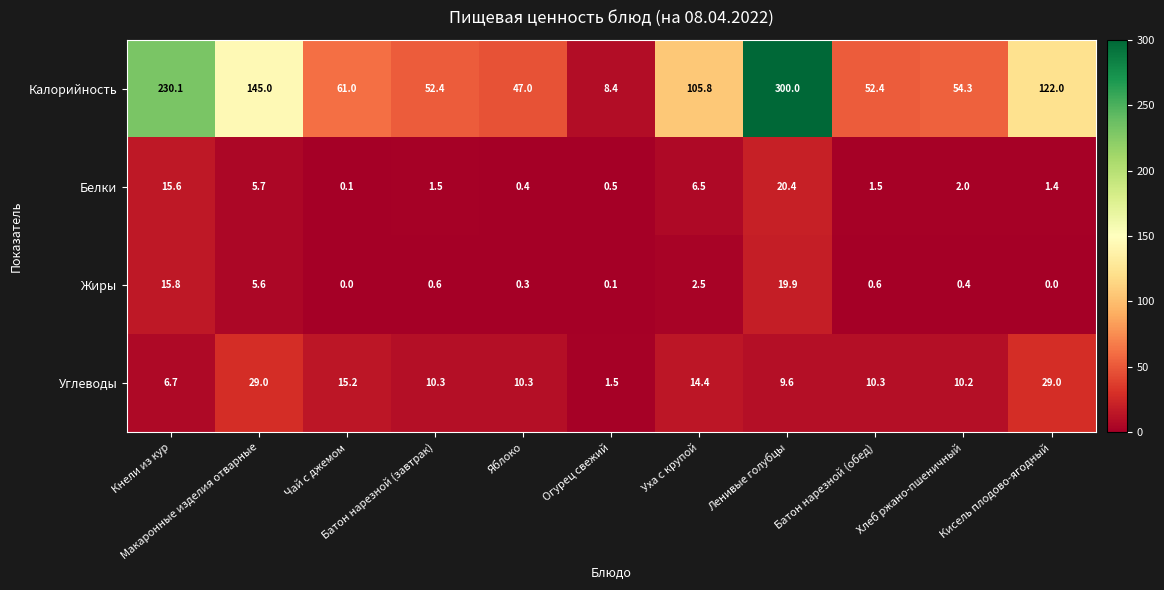

Which series has the largest range (max minus min)?

Калорийность